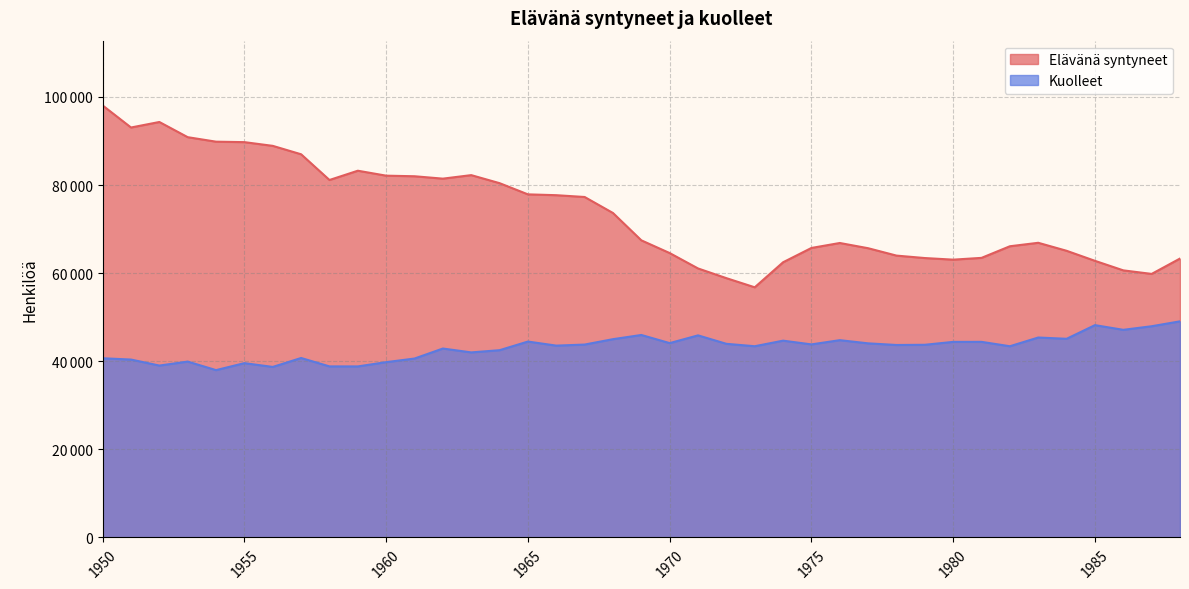

True or false: Kuolleet has a value of 48198 at 1985.

True